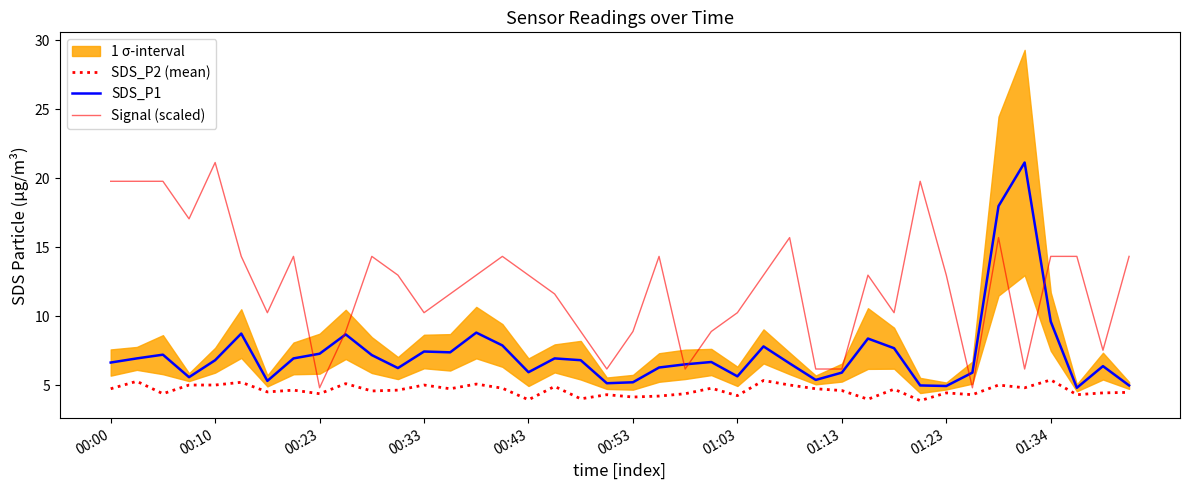

How many interior local peaks does the SDS_P2 (mean) series have?

14